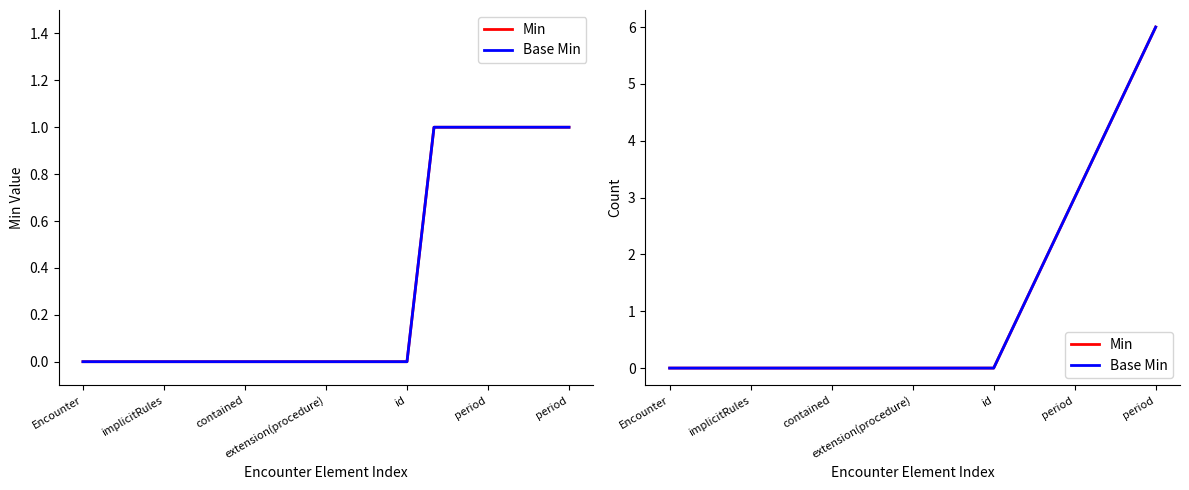

What is the sum of all Min values?

21